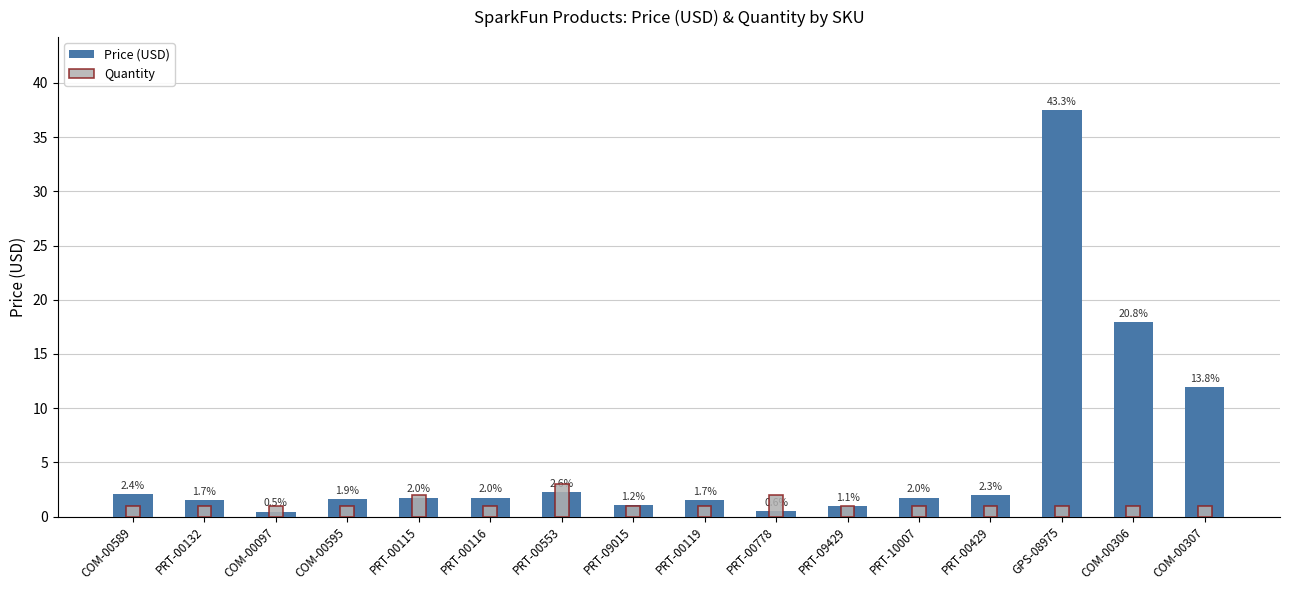

Reading right to left, list all the values displayed in this chart.

Price (USD): COM-00307=11.9	COM-00306=17.9	GPS-08975=37.5	PRT-00429=1.9	PRT-10007=1.8	PRT-09429=0.9	PRT-00778=0.5	PRT-00119=1.5	PRT-09015=1.1	PRT-00553=2.2	PRT-00116=1.8	PRT-00115=1.8	COM-00595=1.6	COM-00097=0.5	PRT-00132=1.5	COM-00589=2.1
Quantity: COM-00307=1.0	COM-00306=1.0	GPS-08975=1.0	PRT-00429=1.0	PRT-10007=1.0	PRT-09429=1.0	PRT-00778=2.0	PRT-00119=1.0	PRT-09015=1.0	PRT-00553=3.0	PRT-00116=1.0	PRT-00115=2.0	COM-00595=1.0	COM-00097=1.0	PRT-00132=1.0	COM-00589=1.0